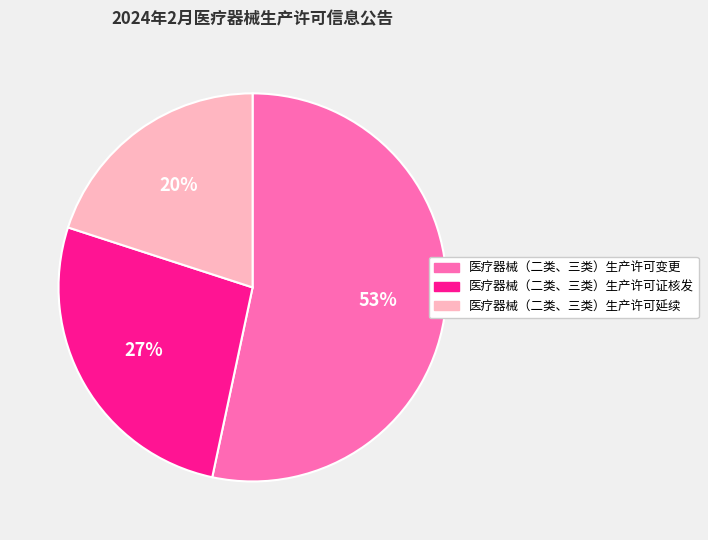

Which has a higher value, 医疗器械（二类、三类）生产许可证核发 or 医疗器械（二类、三类）生产许可变更?

医疗器械（二类、三类）生产许可变更